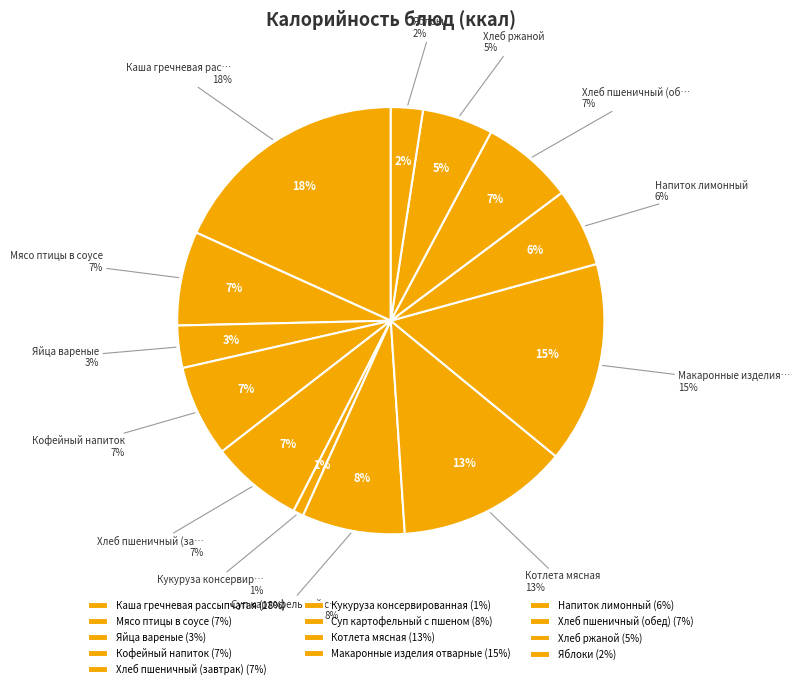

Is Макаронные изделия отварные the majority of the pie?

No